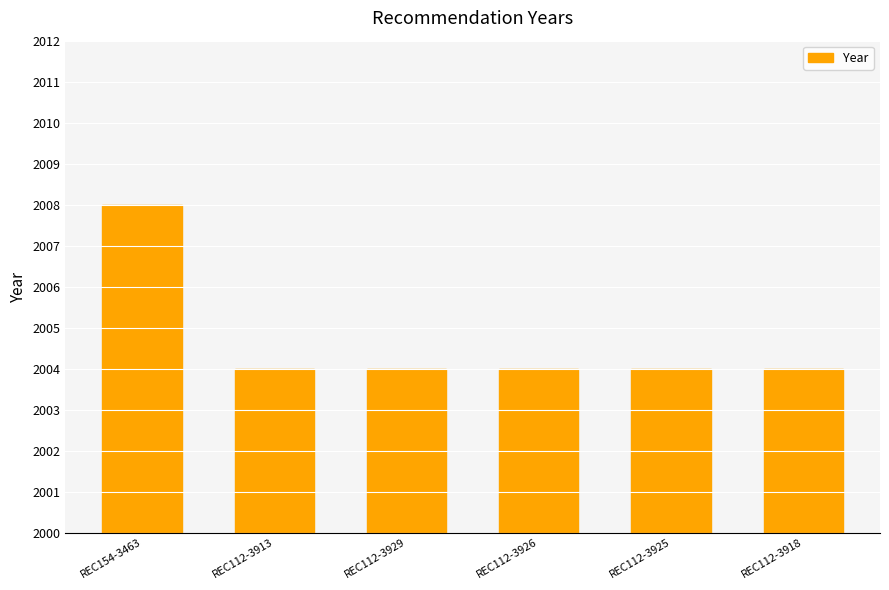

What is the label of the 5th bar from the right?

REC112-3913